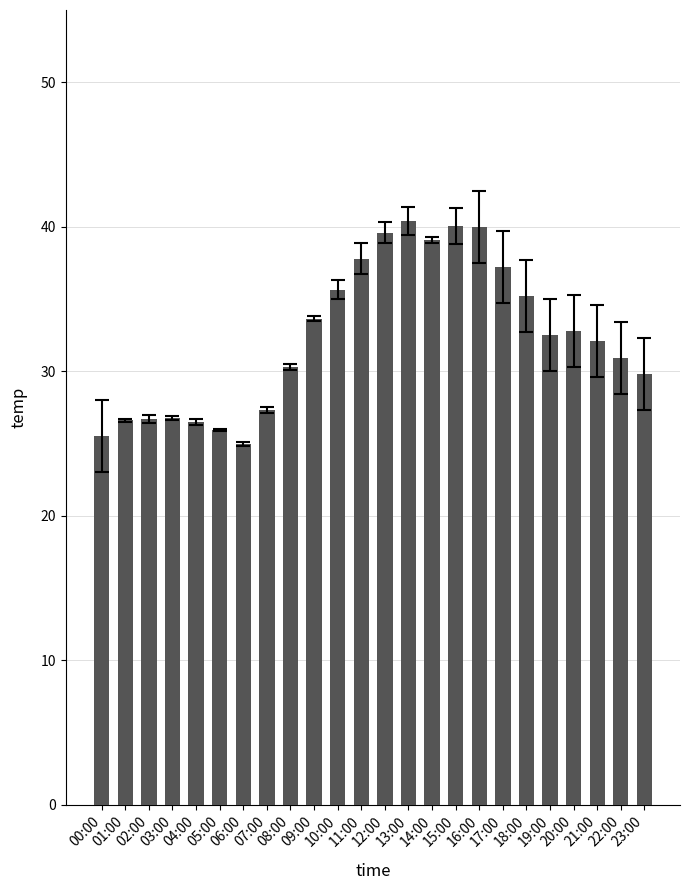

How many categories are shown in the chart?

24